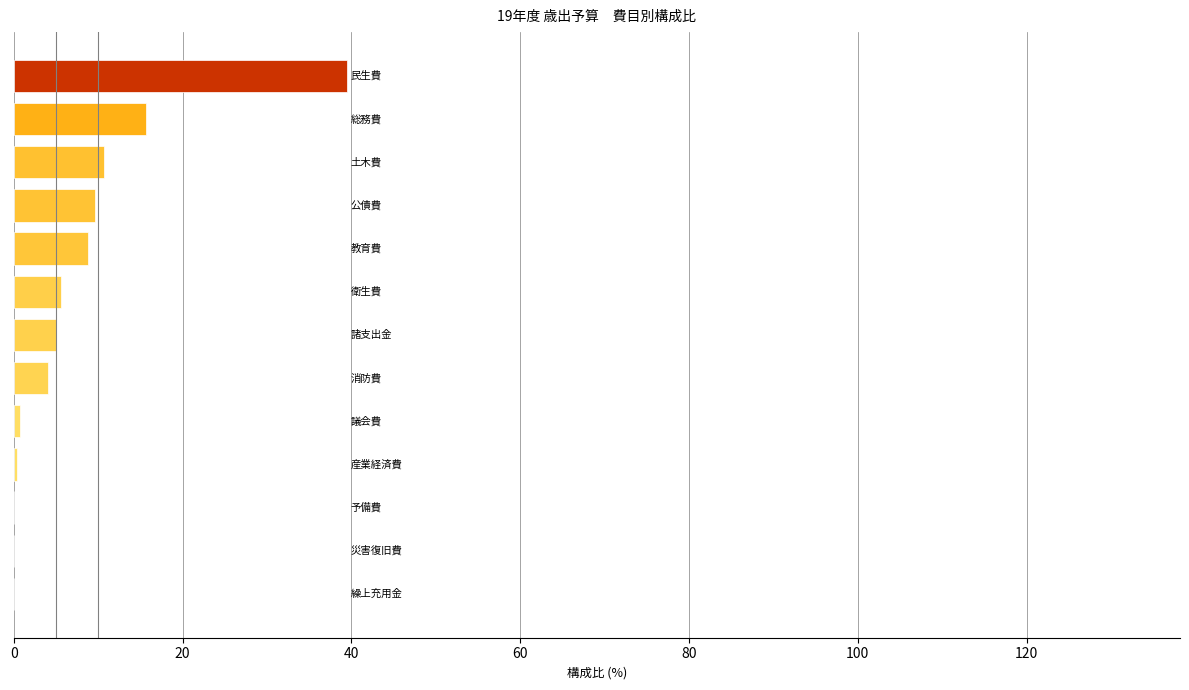

What is the maximum value shown in the chart?

39.5